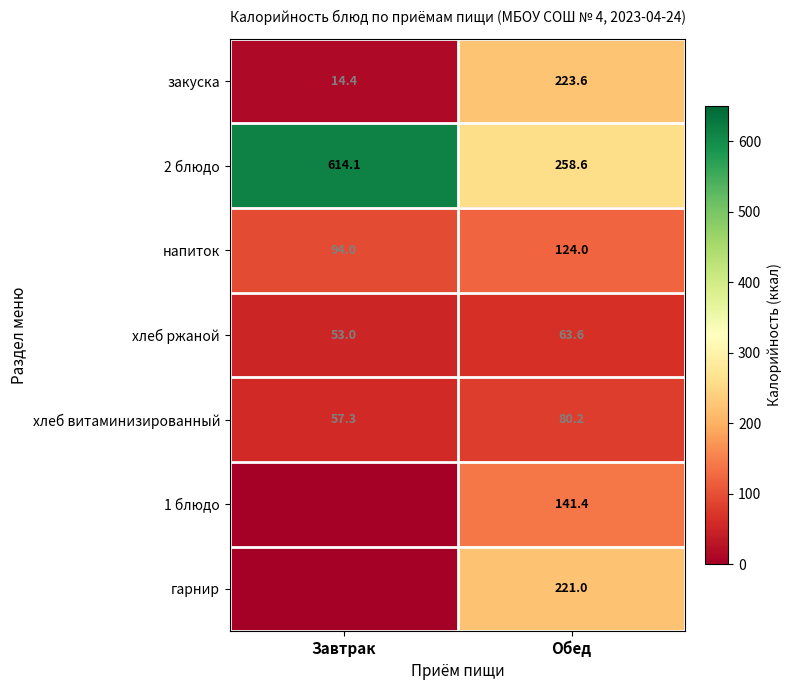

What is the difference between the напиток values at Обед and Завтрак?

30.0